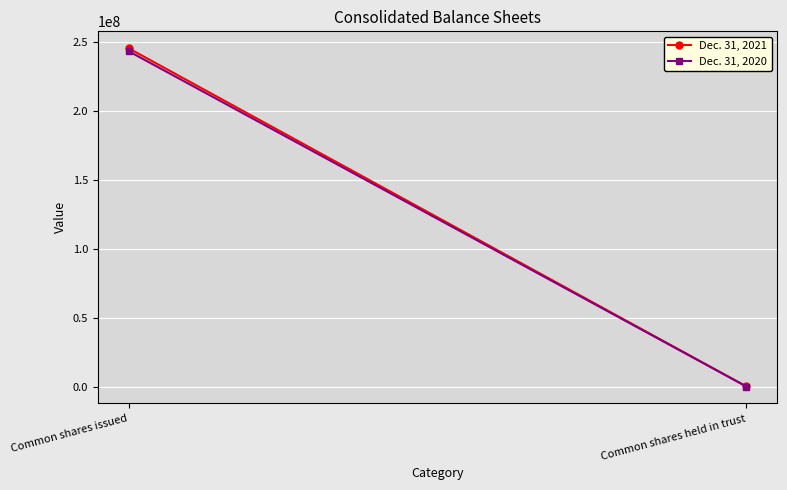

True or false: Dec. 31, 2021 has a value of 245435804 at Common shares issued.

True